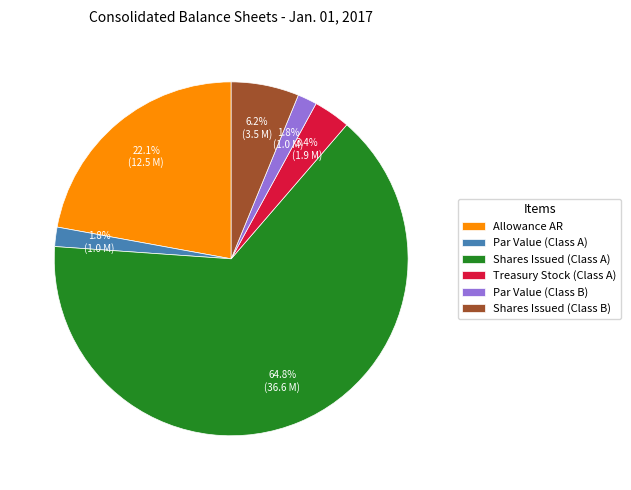

Which category accounts for the majority?

Shares Issued (Class A)